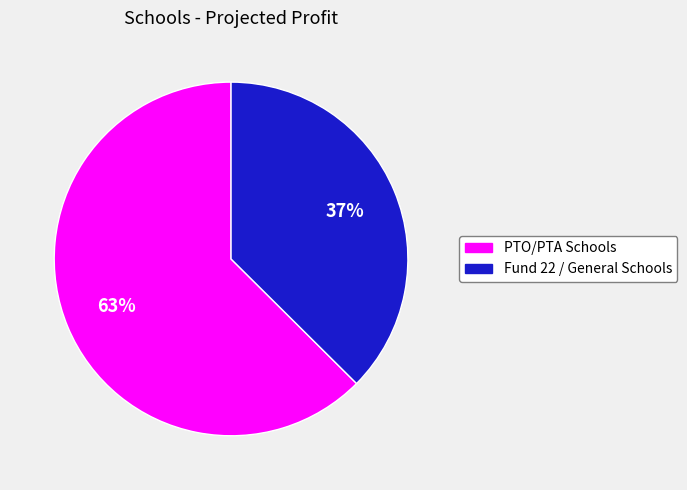

Combined, do PTO/PTA Schools and Fund 22 / General Schools account for over 50%?

Yes